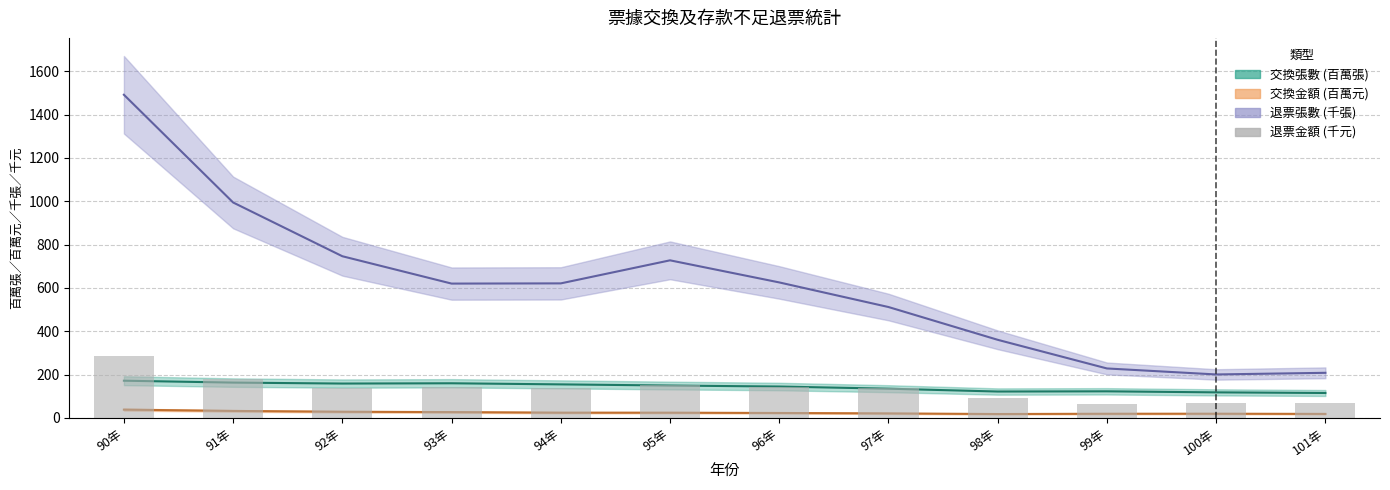

What is the label of the 4th bar from the left?

93年